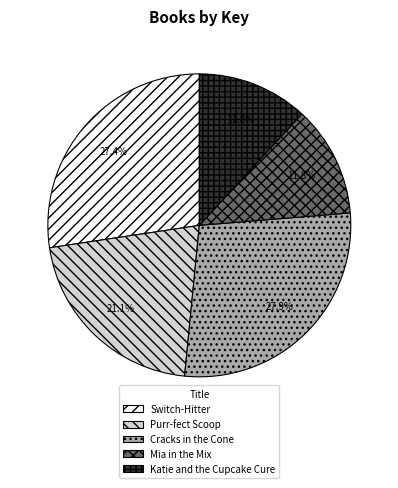

Count the number of slices in the pie.

5